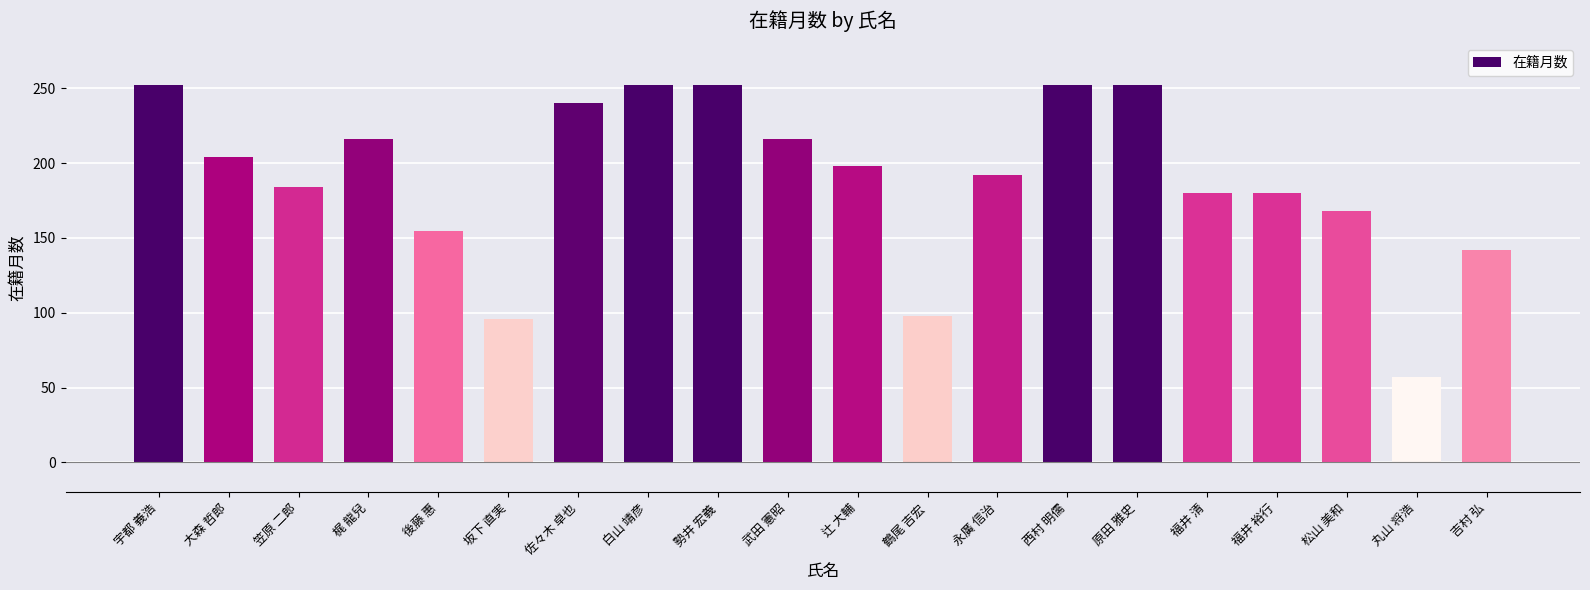

What is the difference between the second highest and minimum values?

195